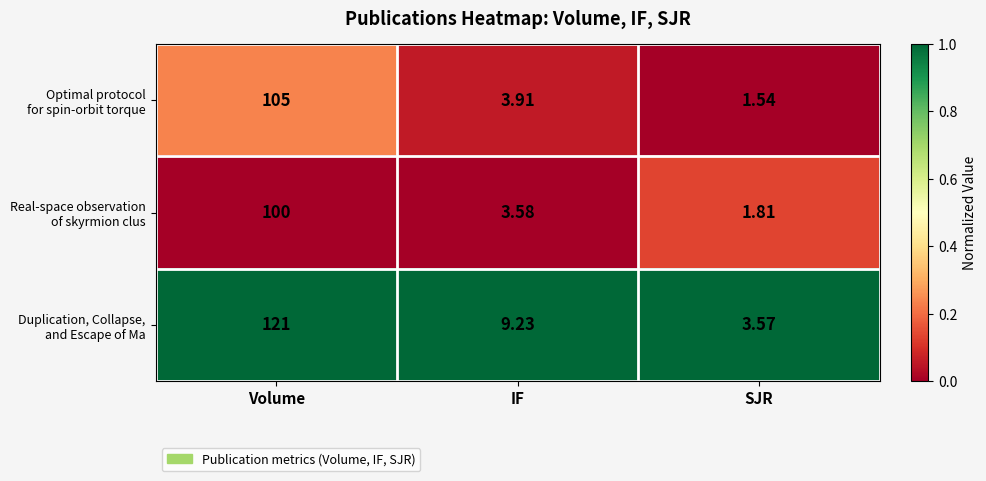

At which category is the sum across all series the highest?

Volume